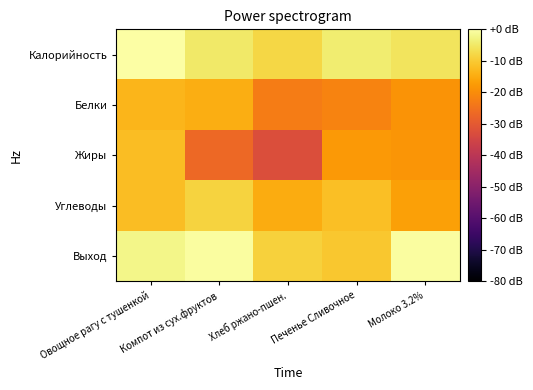

How many data points does each series have?

5